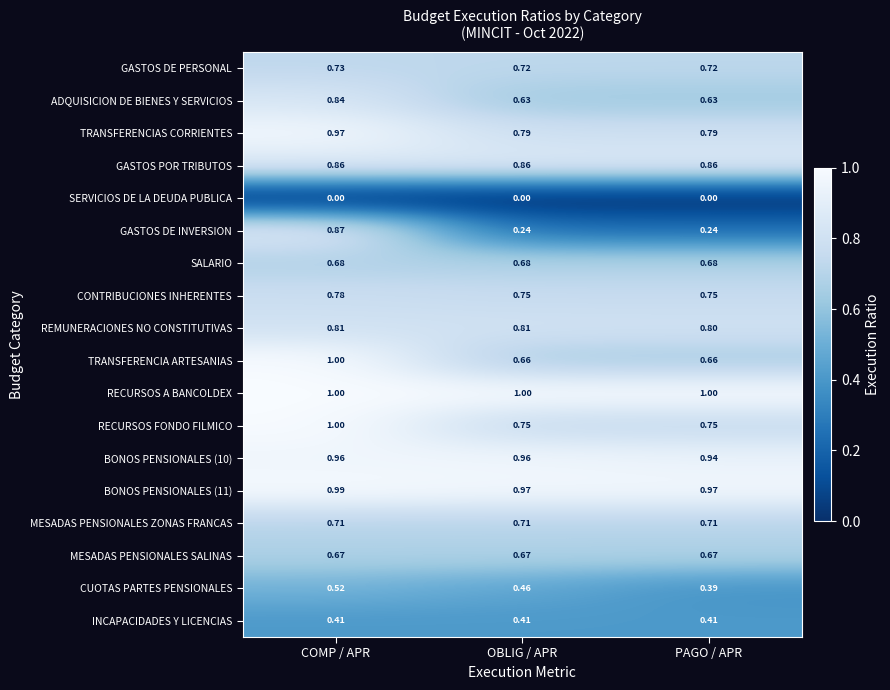

Which series changed the most between COMP / APR and PAGO / APR?

GASTOS DE INVERSION